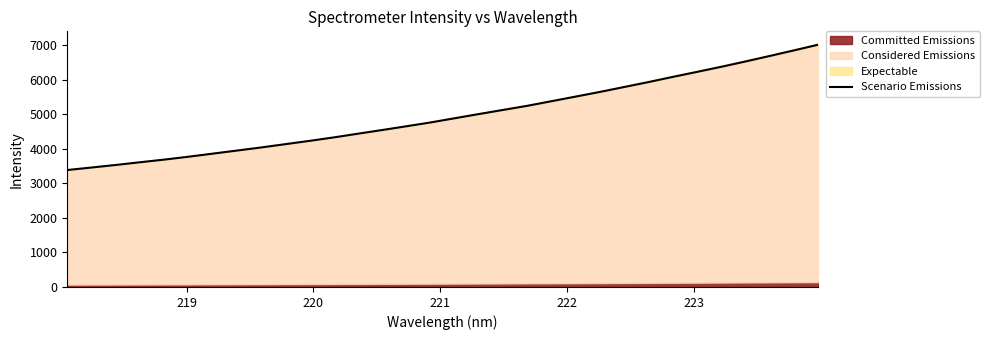

What is the average value?

4960.1